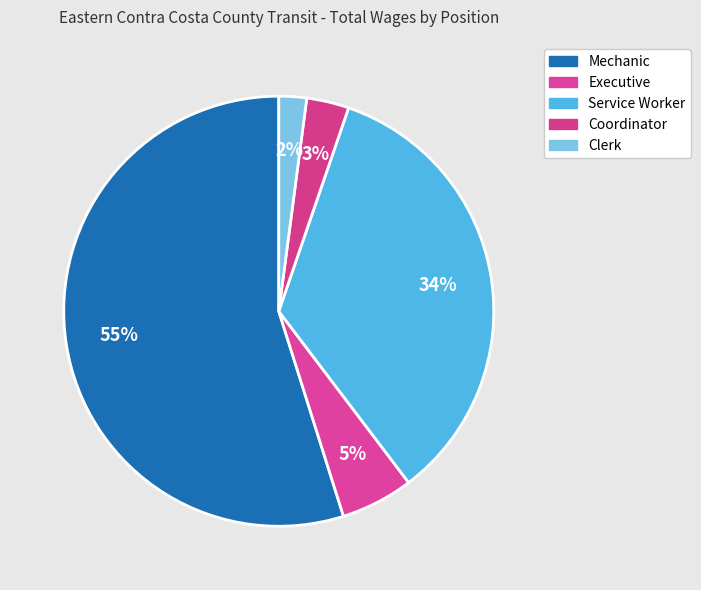

To the nearest percent, what is the average slice percentage?

20%